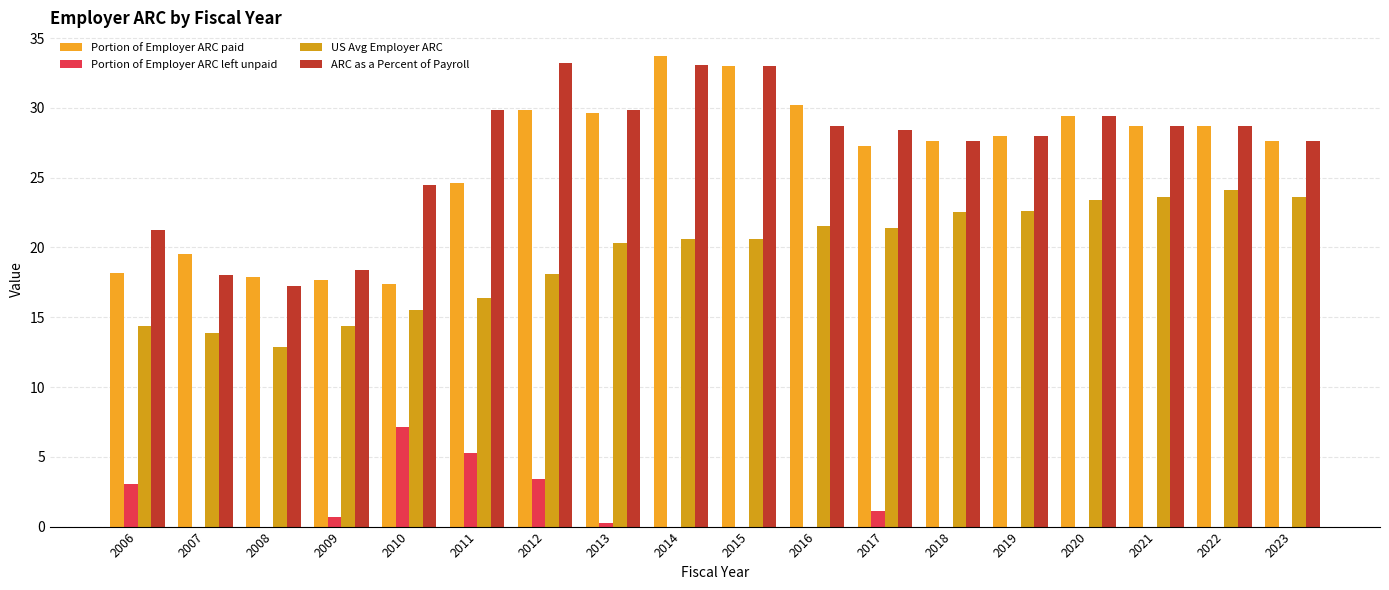

Reading left to right, what are all the values shown in this chart?

Portion of Employer ARC paid: 2006=18.2	2007=19.5	2008=17.9	2009=17.7	2010=17.4	2011=24.6	2012=29.8	2013=29.6	2014=33.7	2015=33.0	2016=30.2	2017=27.3	2018=27.6	2019=28.0	2020=29.4	2021=28.7	2022=28.7	2023=27.6
Portion of Employer ARC left unpaid: 2006=3.1	2007=0.0	2008=0.0	2009=0.7	2010=7.1	2011=5.3	2012=3.4	2013=0.2	2014=0.0	2015=0.0	2016=0.0	2017=1.1	2018=0.0	2019=0.0	2020=0.0	2021=0.0	2022=0.0	2023=0.0
US Avg Employer ARC: 2006=14.3	2007=13.9	2008=12.8	2009=14.4	2010=15.5	2011=16.4	2012=18.1	2013=20.3	2014=20.6	2015=20.6	2016=21.5	2017=21.4	2018=22.5	2019=22.6	2020=23.4	2021=23.6	2022=24.1	2023=23.6
ARC as a Percent of Payroll: 2006=21.2	2007=18.0	2008=17.3	2009=18.4	2010=24.5	2011=29.9	2012=33.2	2013=29.8	2014=33.1	2015=33.0	2016=28.7	2017=28.4	2018=27.6	2019=28.0	2020=29.4	2021=28.7	2022=28.7	2023=27.6